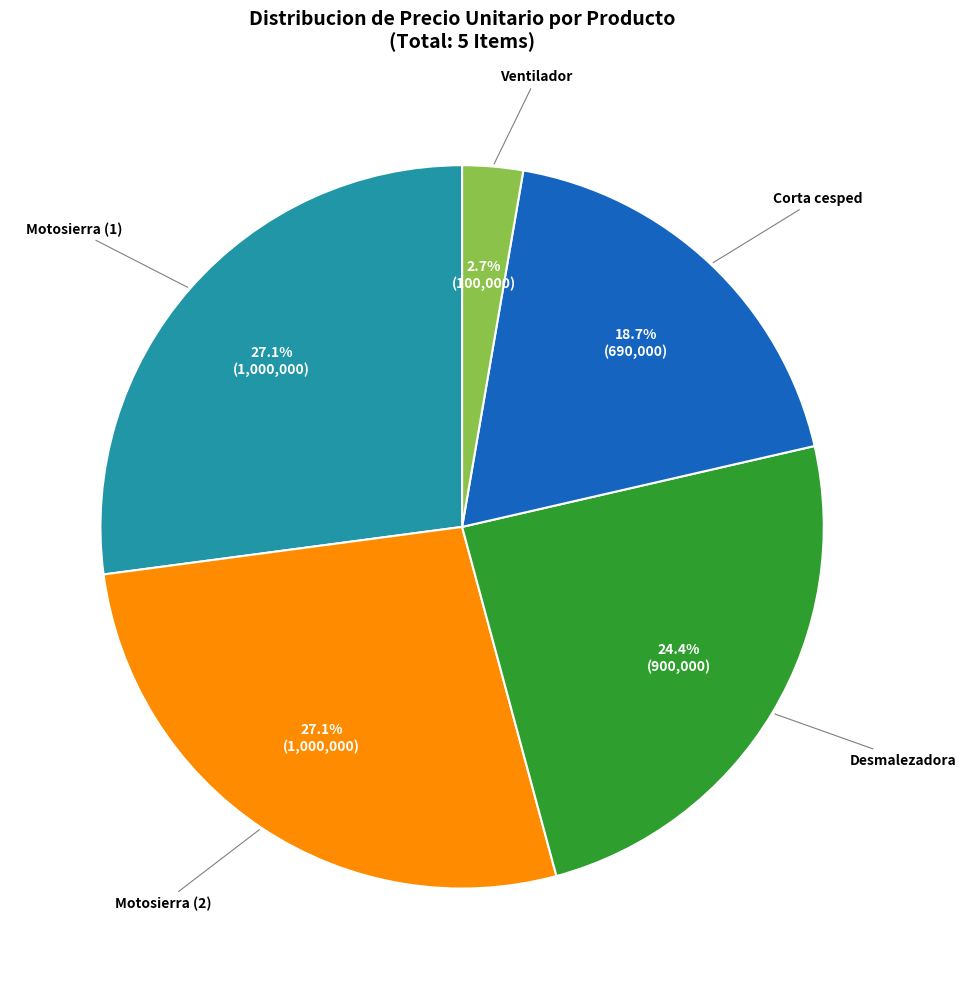

To the nearest percent, what is the average slice percentage?

20%